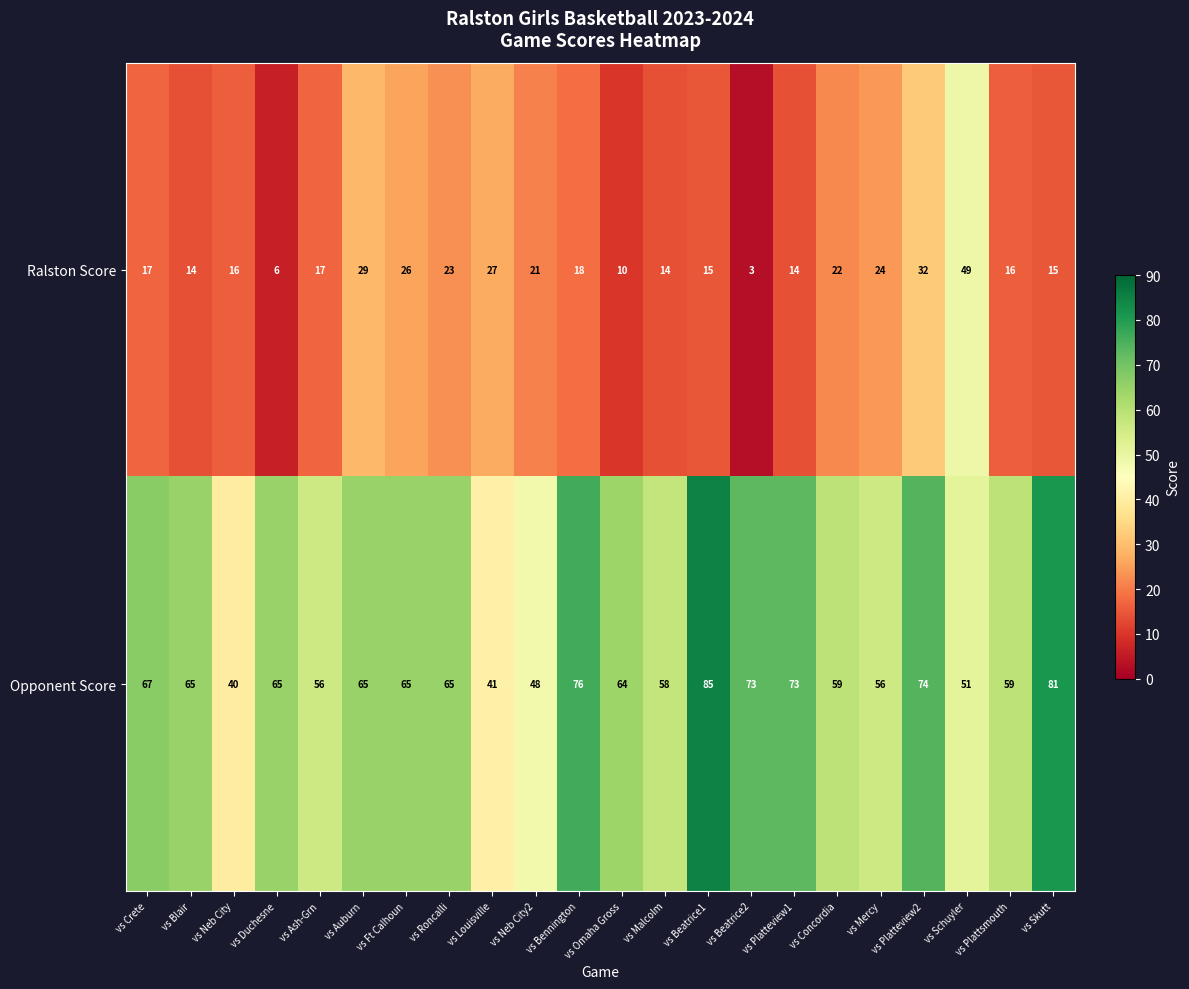

At how many categories does at least one series exceed 9?

22